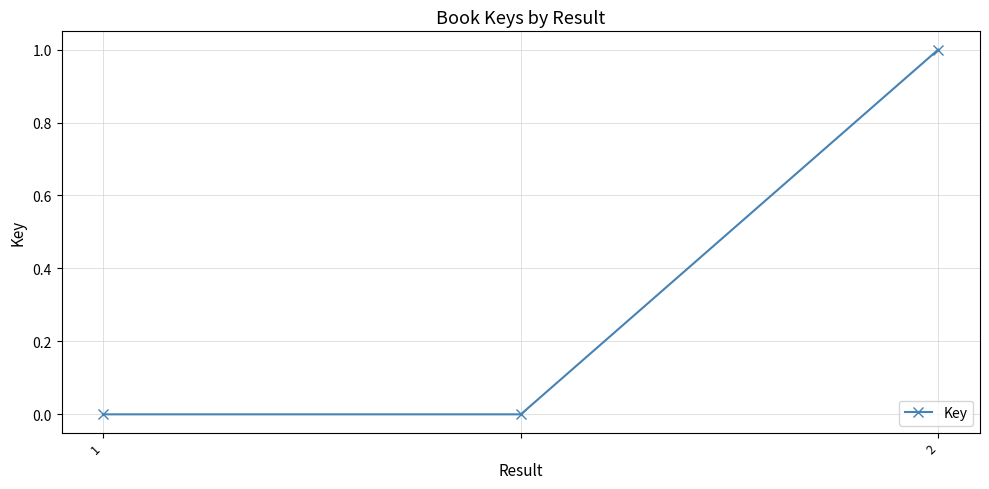

What is the value of the 3rd point from the left?

1